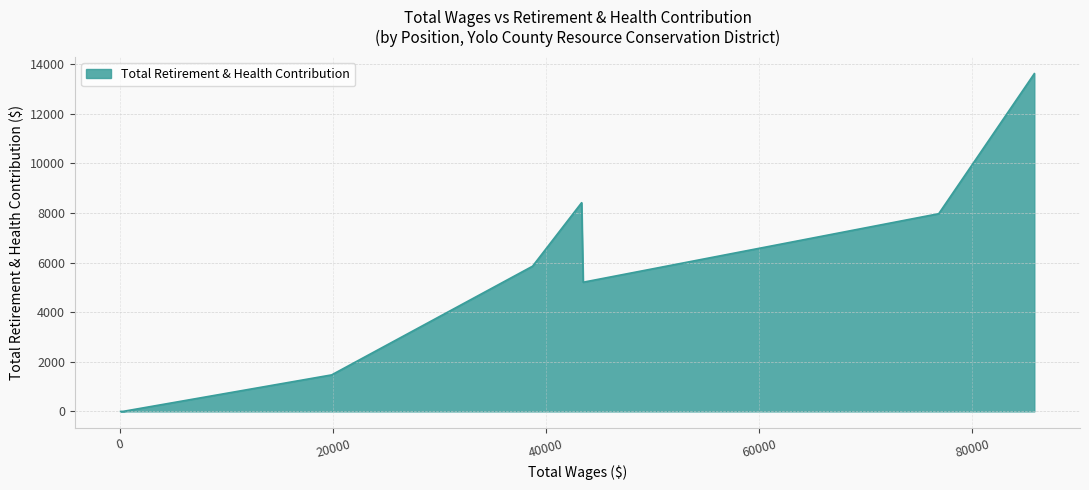

How many interior local peaks (higher than both neighbors) does the data have?

1